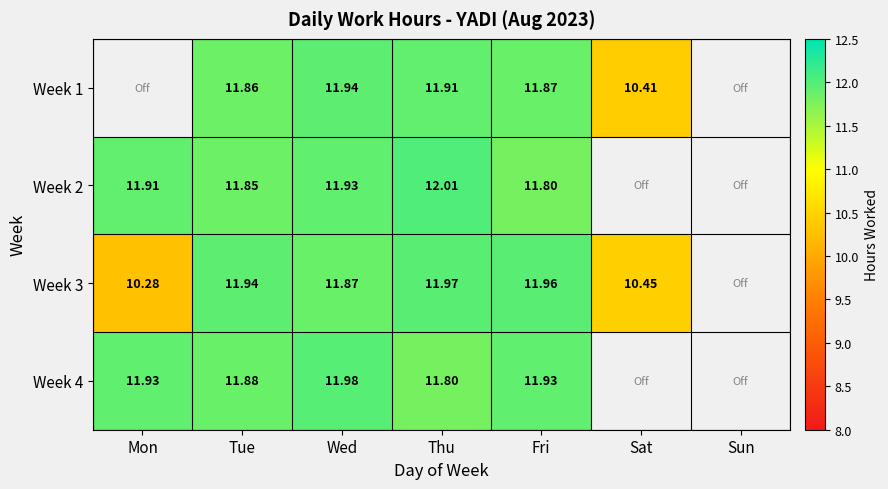

Which series changed the most between Wed and Thu?

Week 4